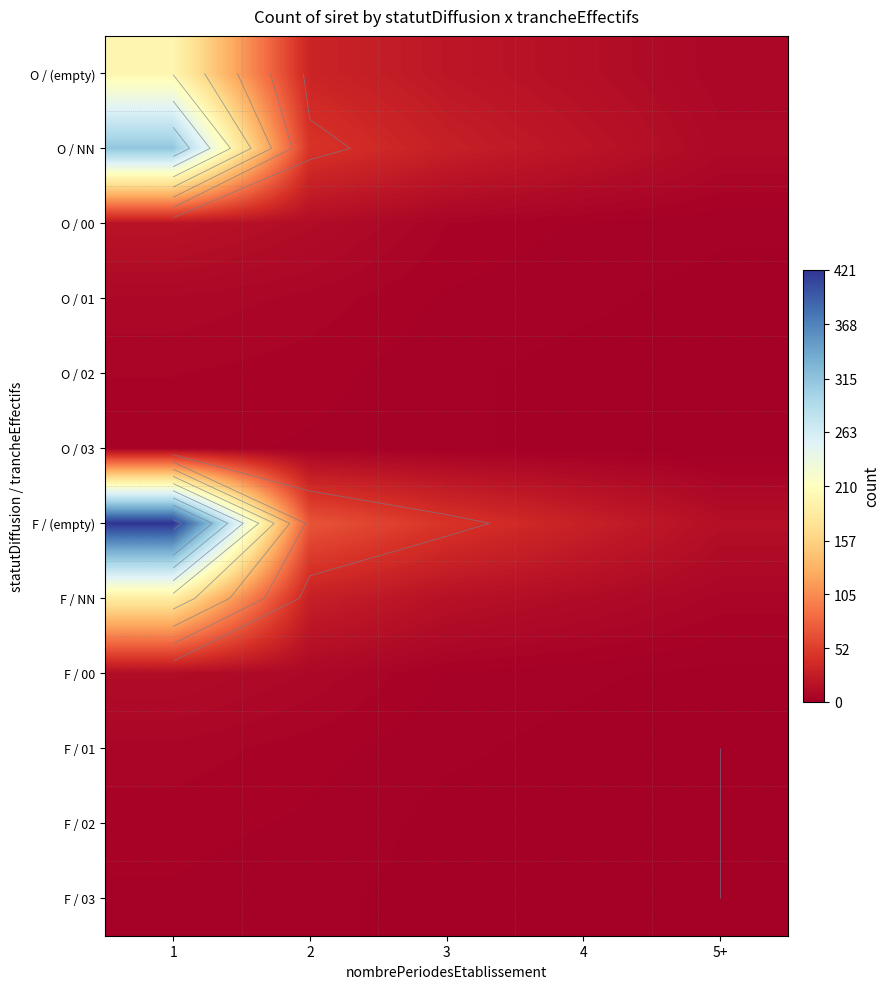

Between 5+ and 4, which is larger?

4